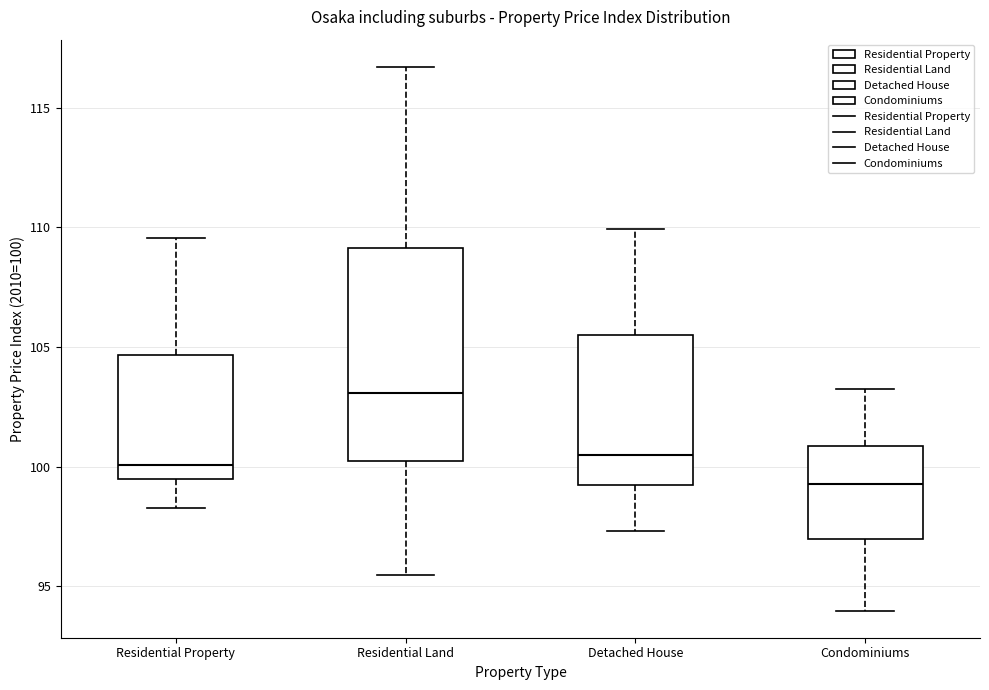

Reading left to right, transcribe this box plot: for each box, give where its median line is, the range the box spans, and where its two whiskers end, as read against the y-axis. The values are not printed on the chart, so give them approximately, as read against the axis.

Residential Property: median 100.0, box 99.5 to 104.5, whiskers 98.5 to 109.5
Residential Land: median 103.0, box 100.0 to 109.0, whiskers 95.5 to 116.5
Detached House: median 100.5, box 99.0 to 105.5, whiskers 97.5 to 110.0
Condominiums: median 99.5, box 97.0 to 101.0, whiskers 94.0 to 103.0